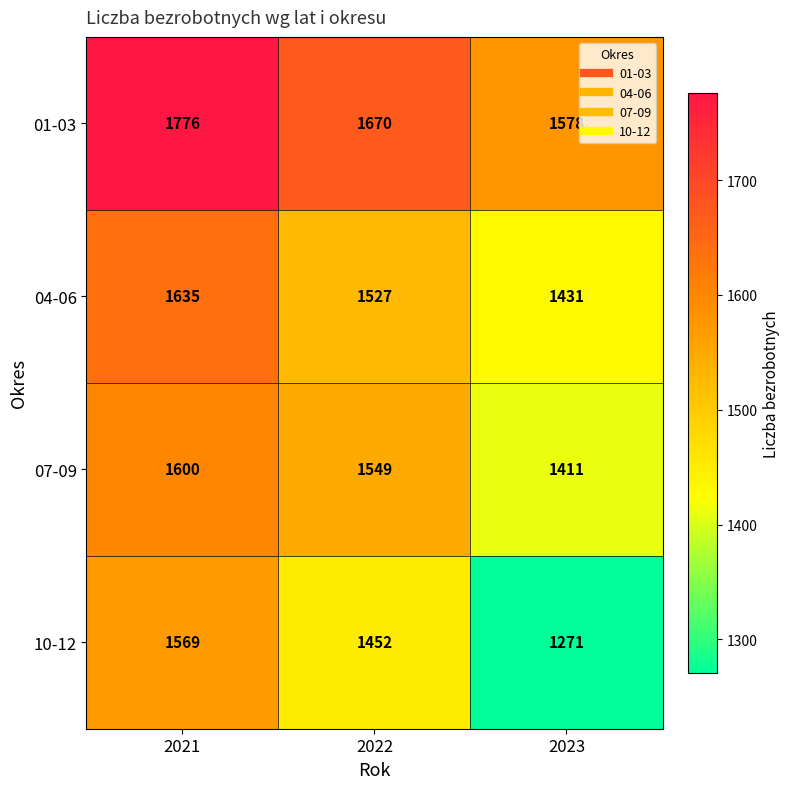

Reading right to left, list all the values displayed in this chart.

01-03: 1578	1670	1776
04-06: 1431	1527	1635
07-09: 1411	1549	1600
10-12: 1271	1452	1569